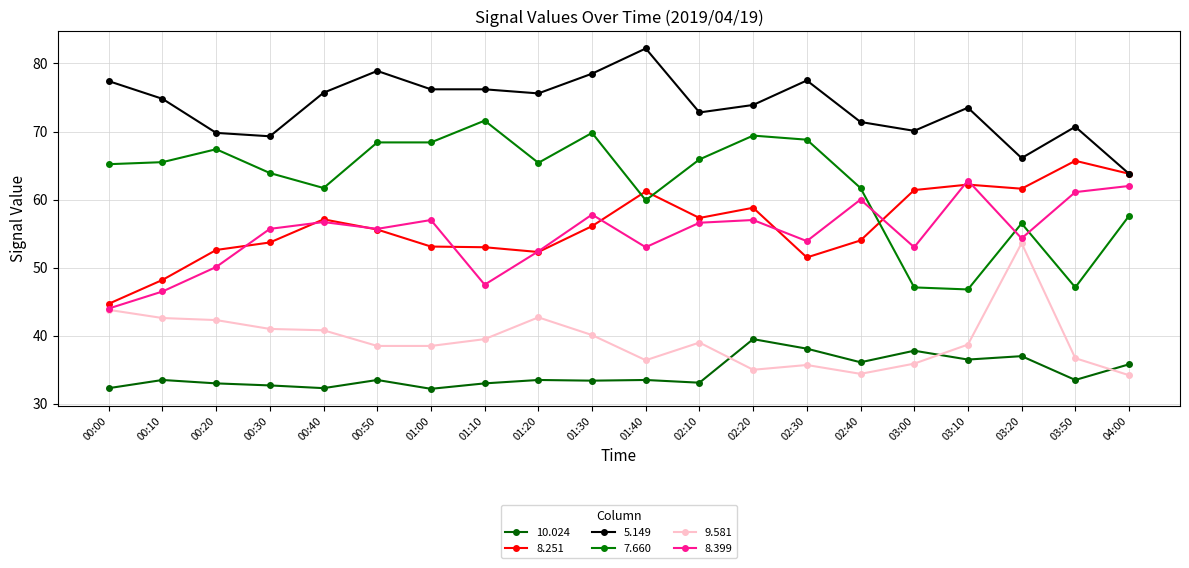

What is the difference between the maximum and minimum values in the 7.660 series?

24.8